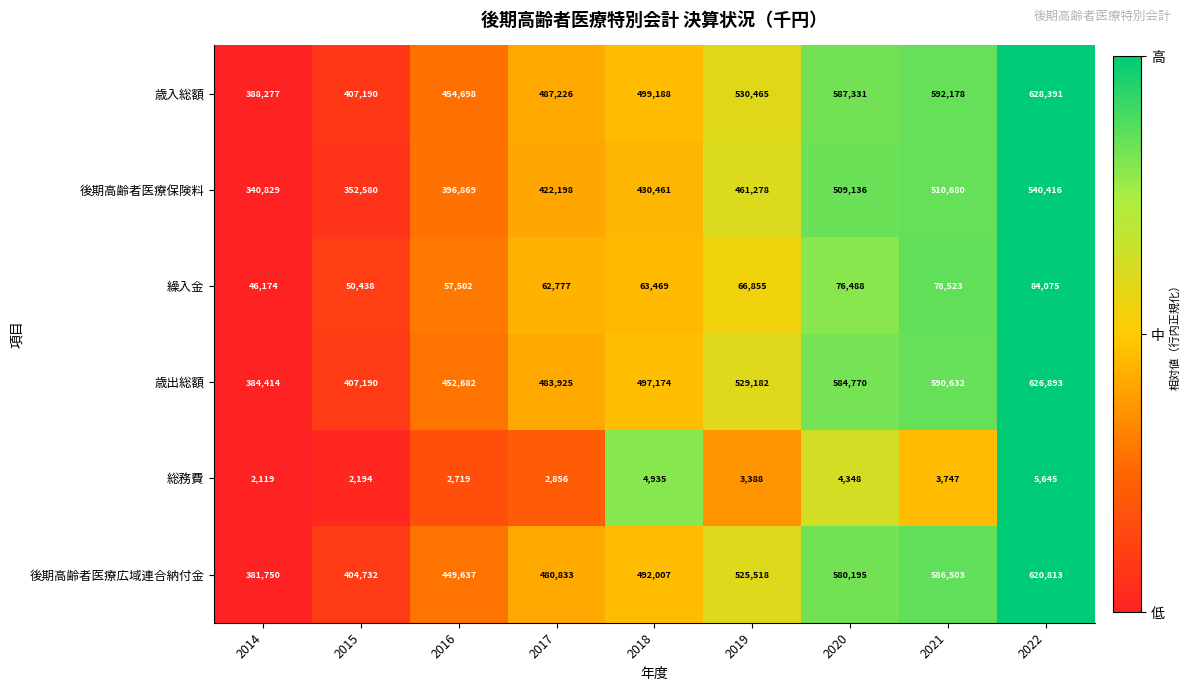

Which series has the largest range (max minus min)?

歳出総額